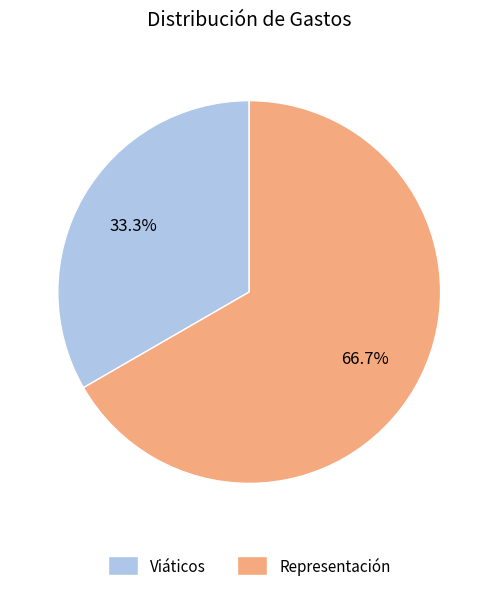

Between Viáticos and Representación, which is larger?

Representación